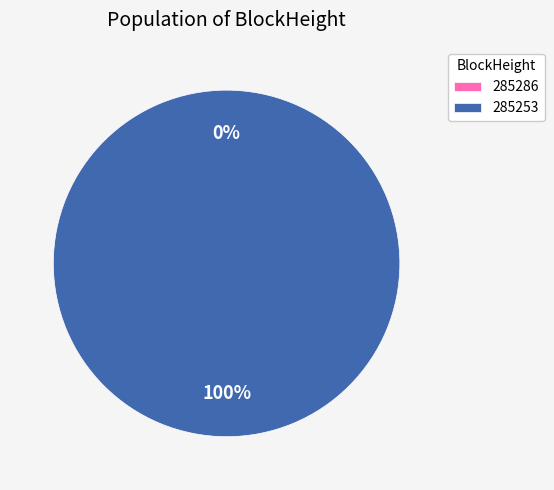

What is the smallest slice in the pie chart?

285286